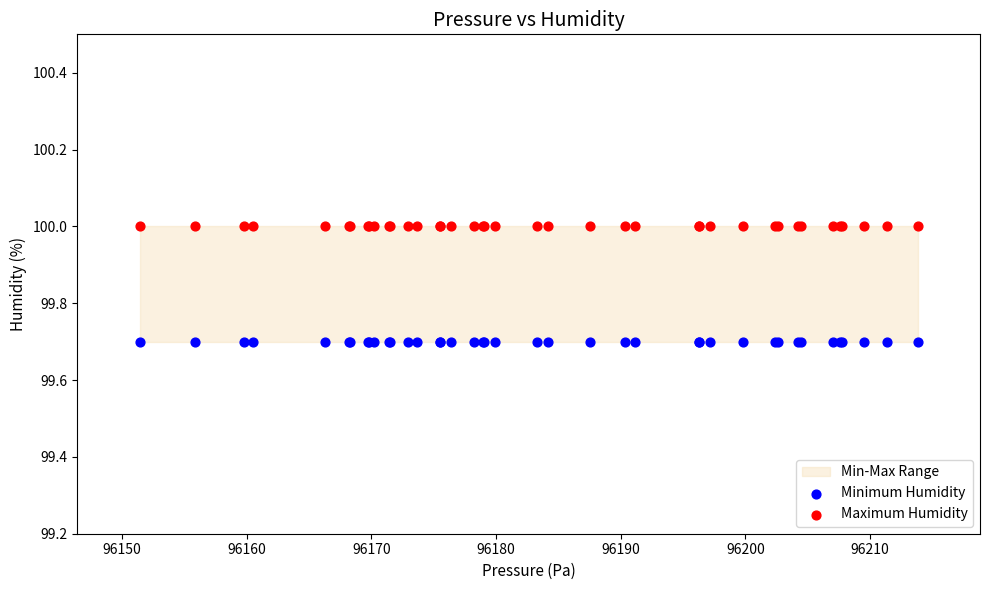

Which series contains the lowest Y value?

Minimum Humidity